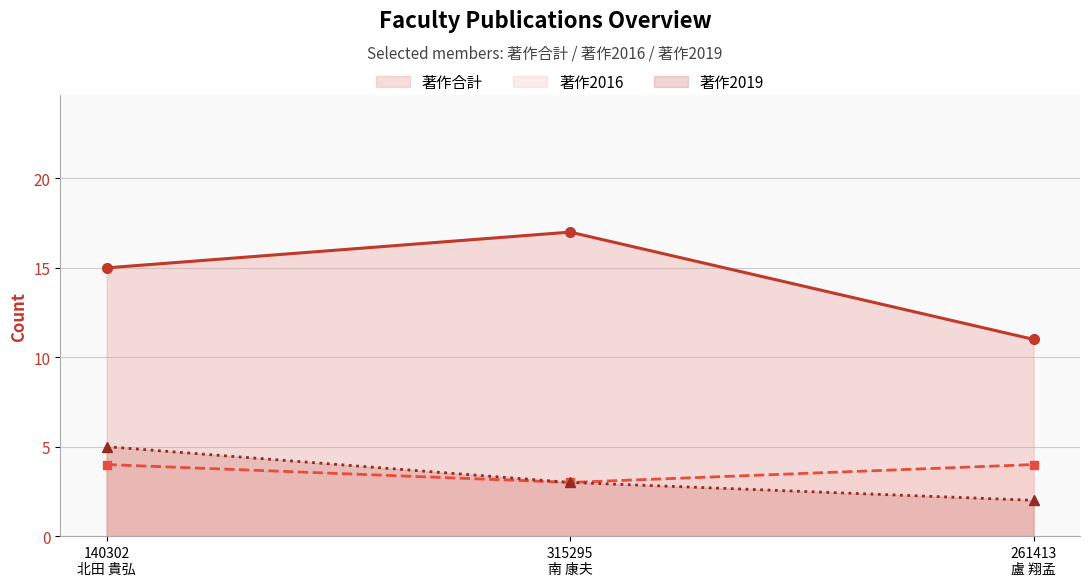

Which label corresponds to the largest value in the chart?

315295
南 康夫